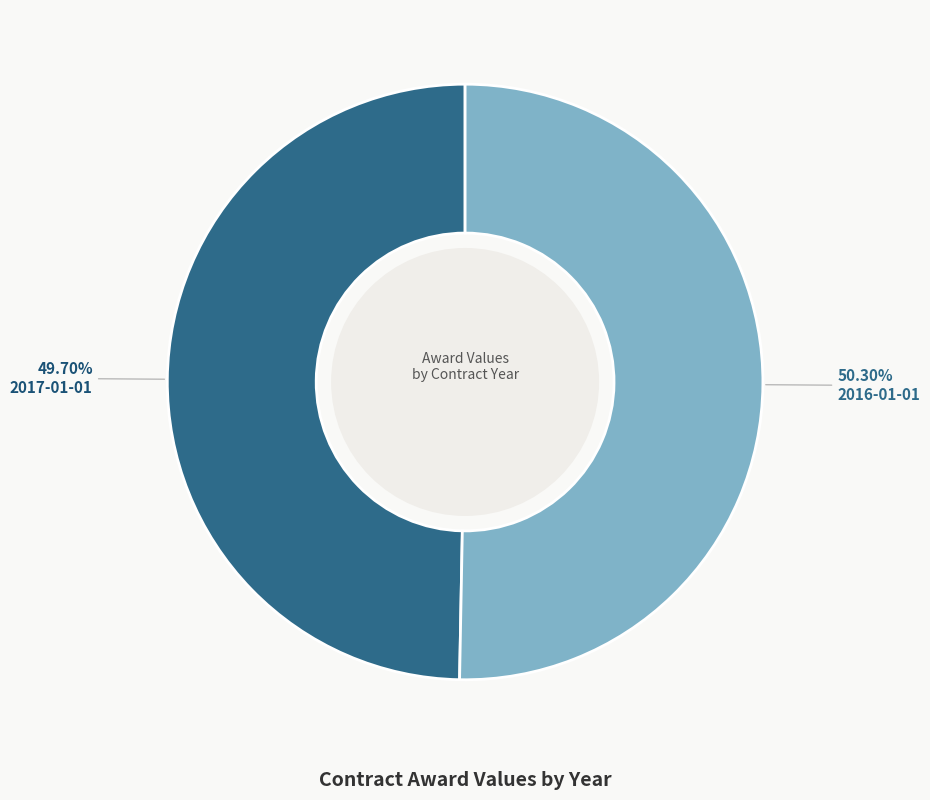

How many segments does this pie chart have?

2